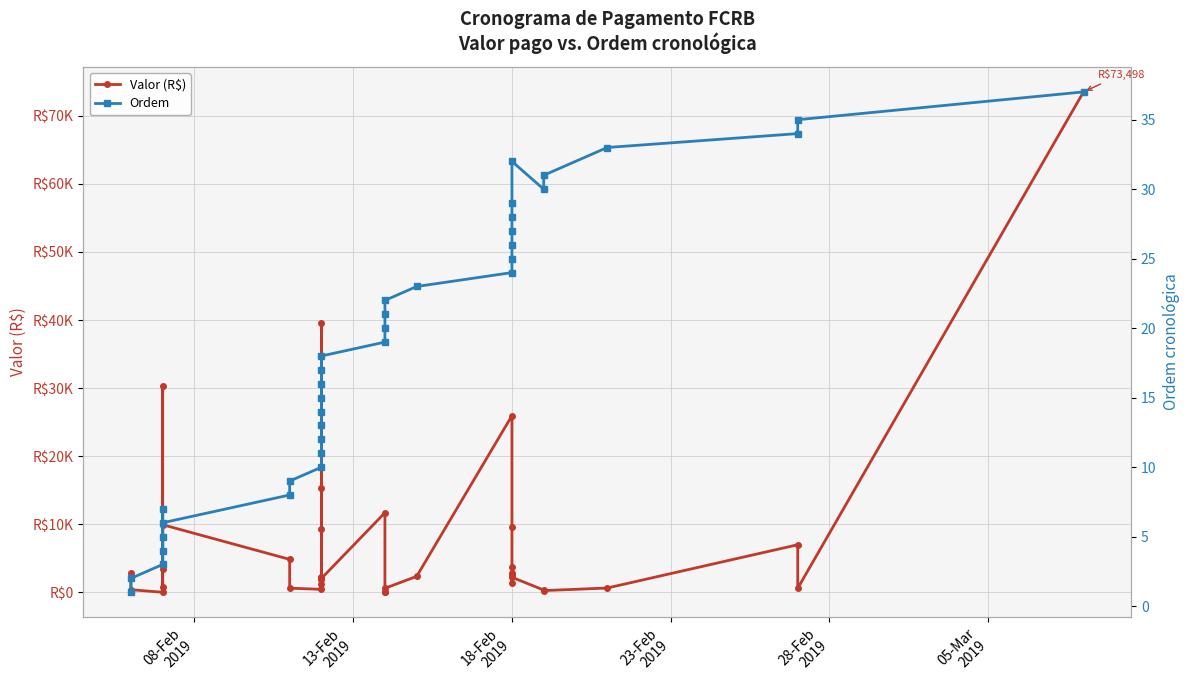

What is the difference between the maximum and minimum values in the Ordem series?

36.0